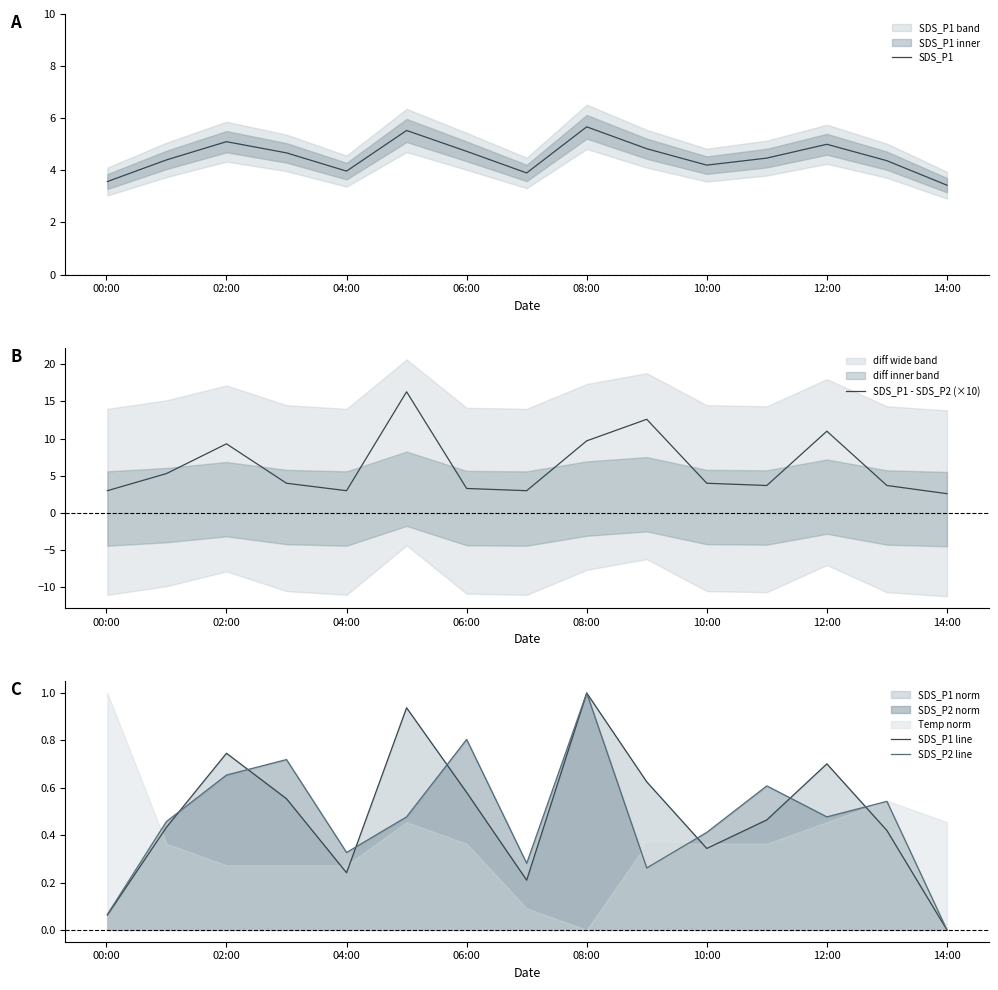

What is the maximum value for SDS_P1?

5.7